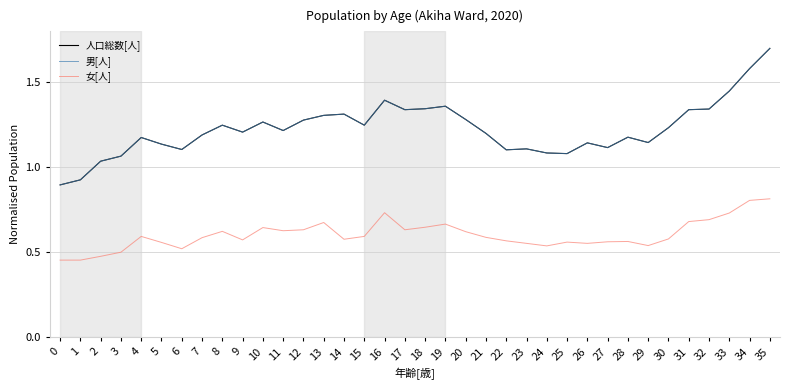

What is the sum of the 人口総数[人] values at 29 and 20?

2.4